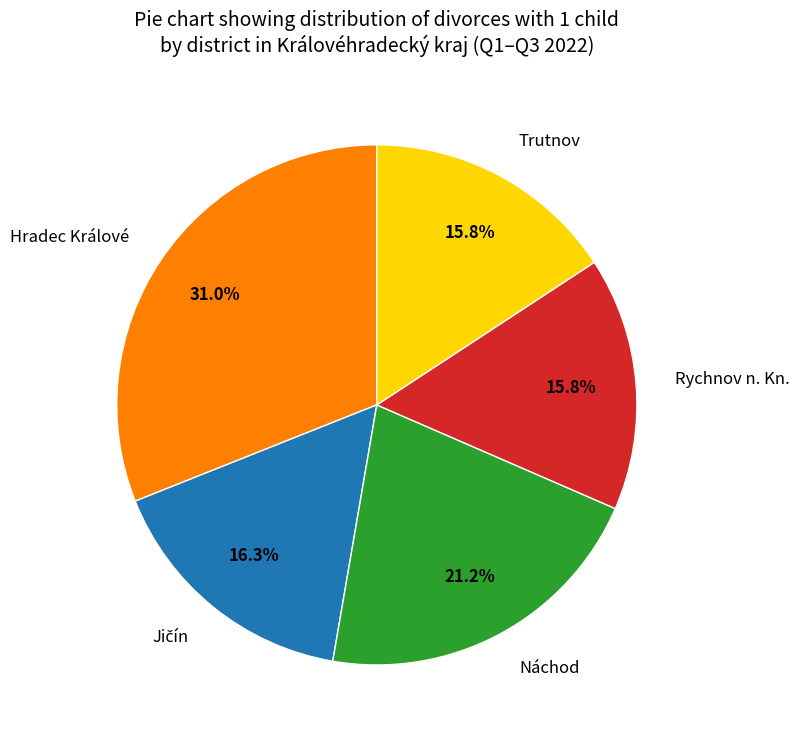

Do Náchod and Rychnov n. Kn. together represent more than half of the pie?

No